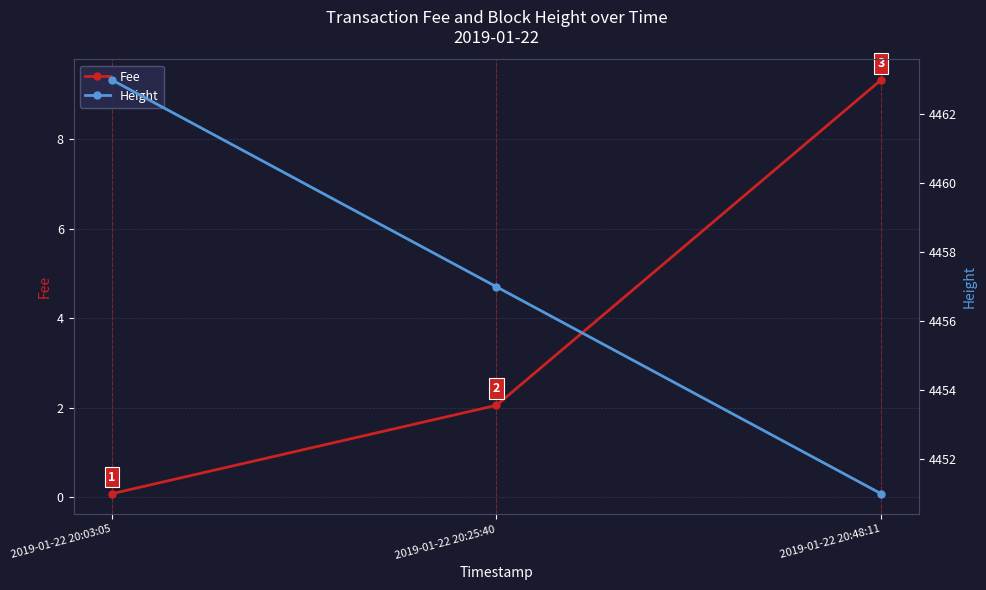

True or false: Height has a value of 4463.0 at 2019-01-22 20:03:05.

True